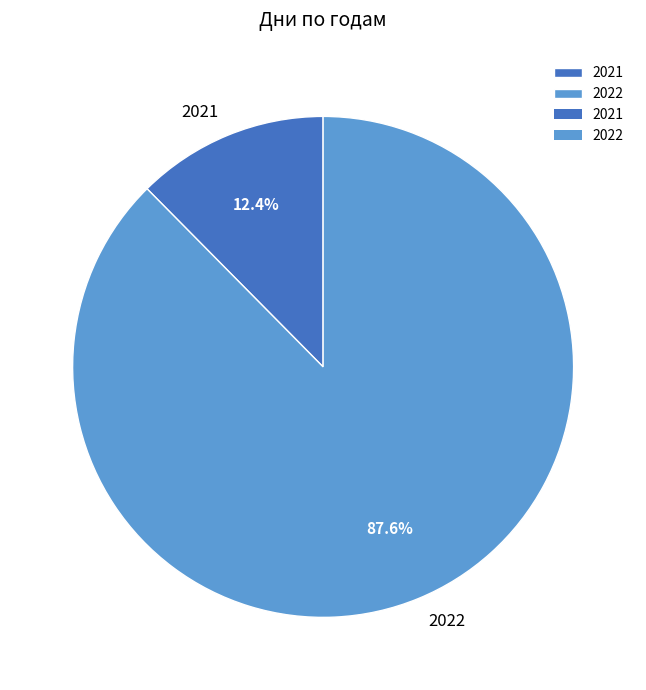

Which category has the biggest portion of the pie?

2022